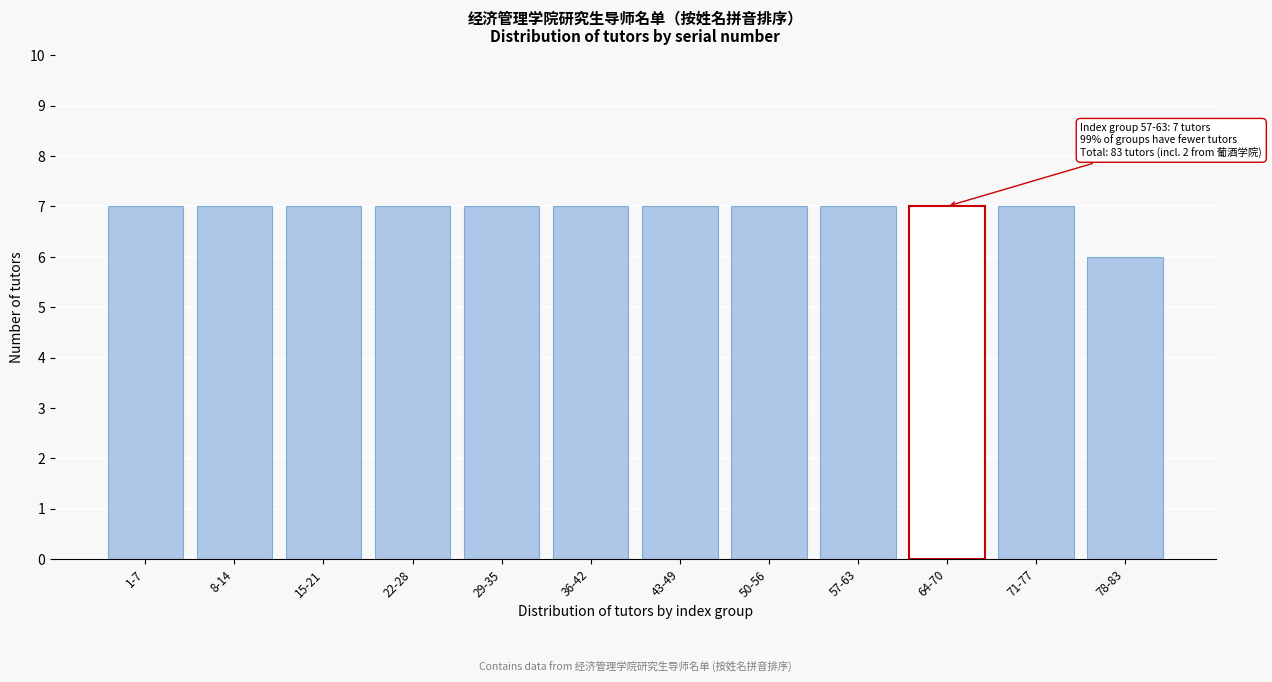

Reading left to right, list all the values displayed in this chart.

1-7=7	8-14=7	15-21=7	22-28=7	29-35=7	36-42=7	43-49=7	50-56=7	57-63=7	64-70=7	71-77=7	78-83=6